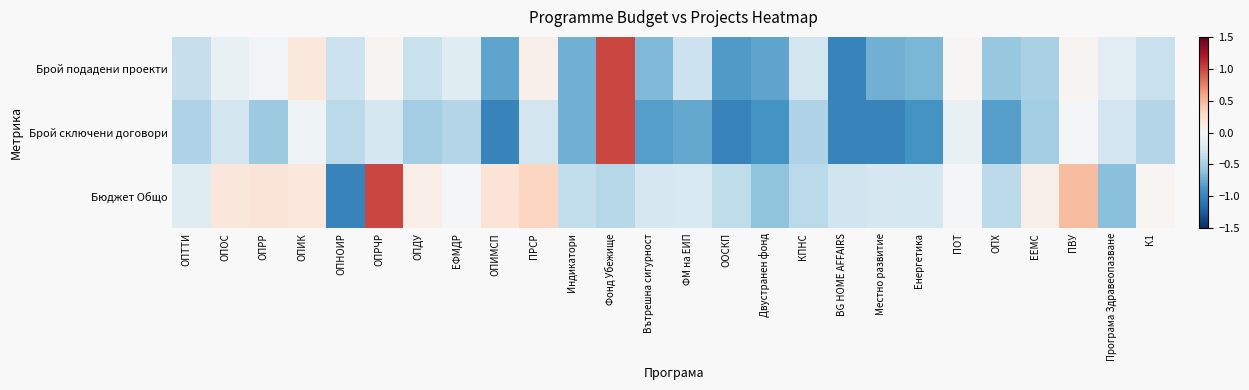

At which category is the sum across all series the highest?

Фонд Убежище